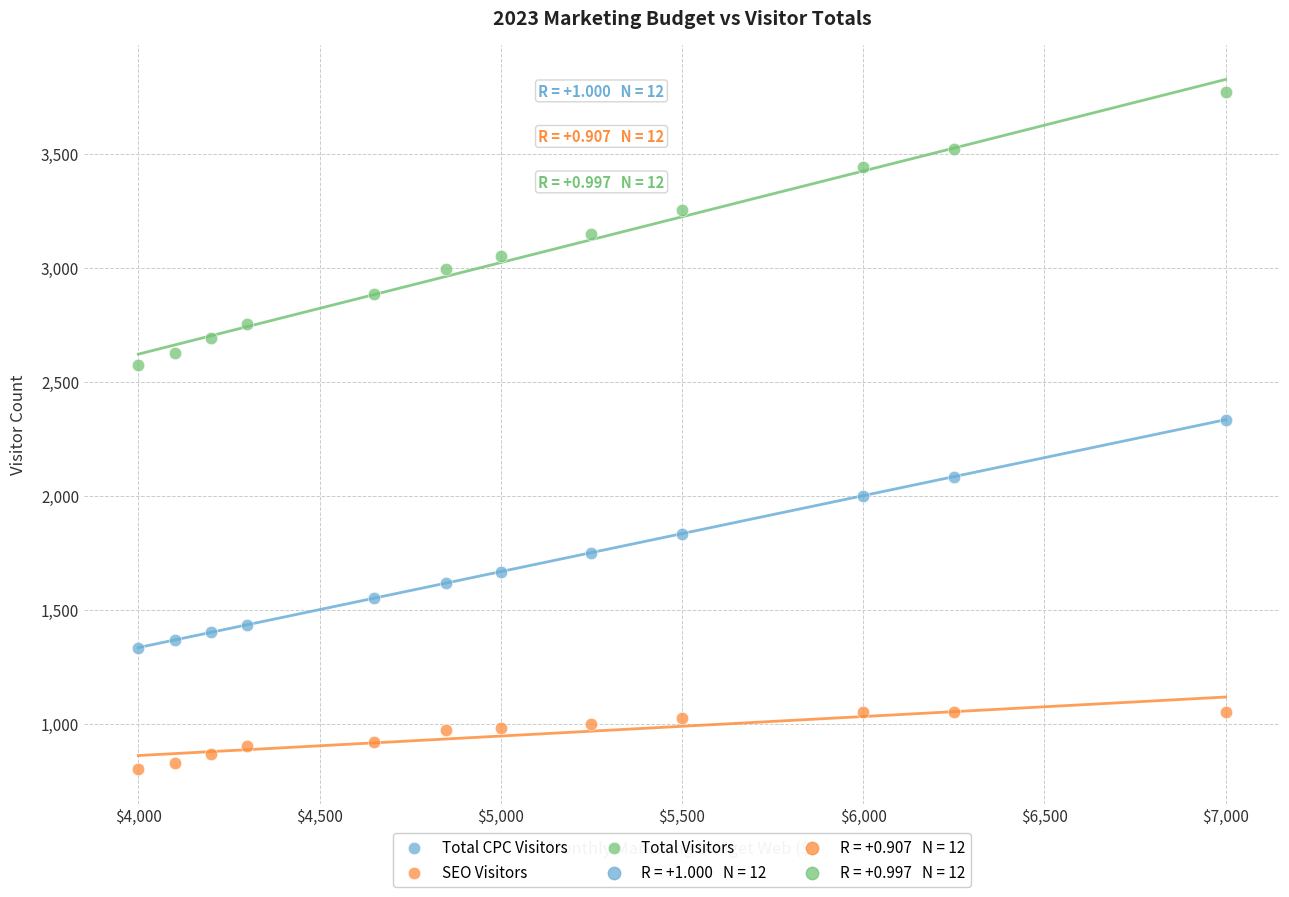

Which series has the largest Y range (max minus min)?

Total Visitors